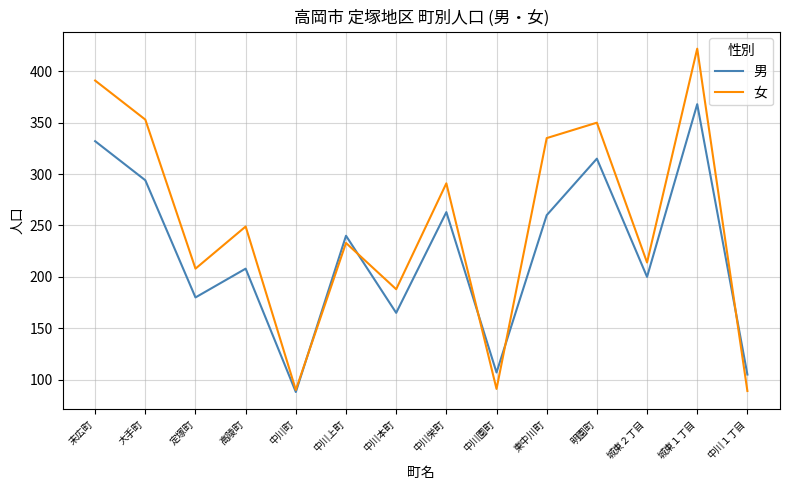

What is the total value across all series at 定塚町?

388